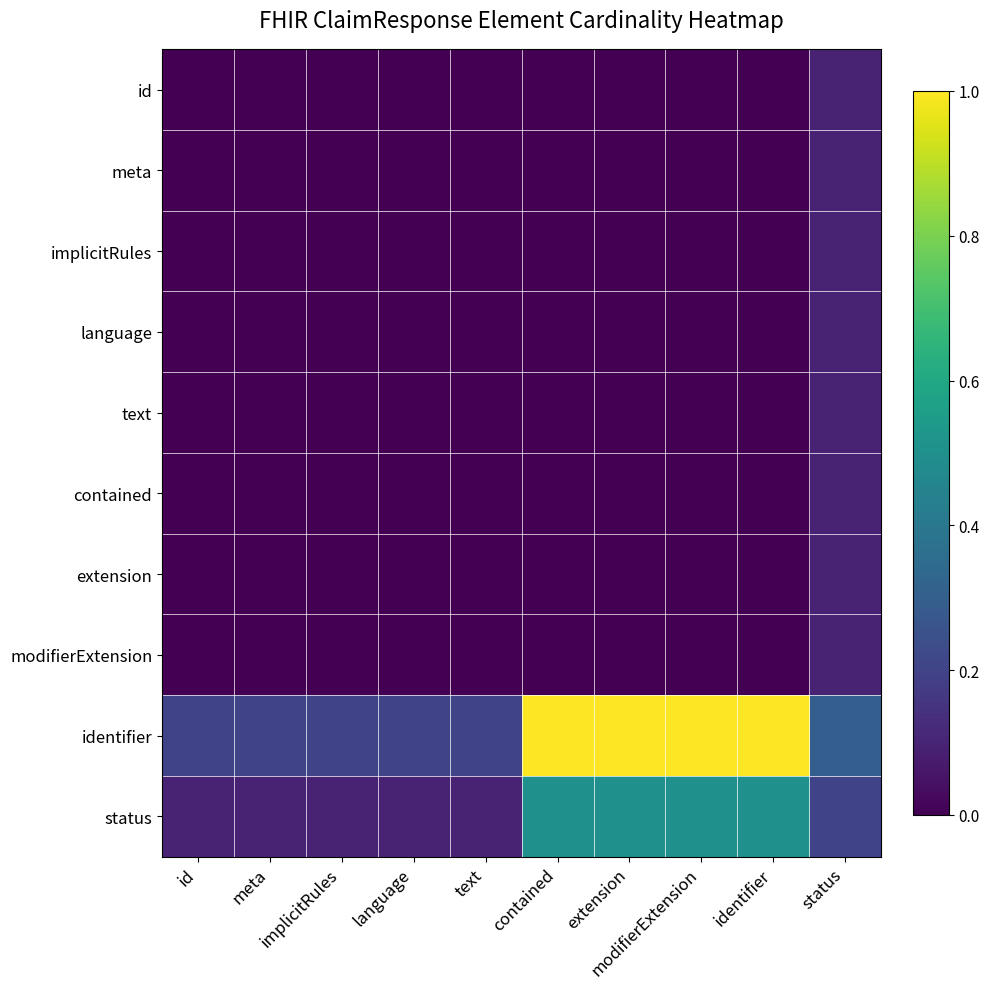

What is the spread (max minus min) of values at extension?

1.0